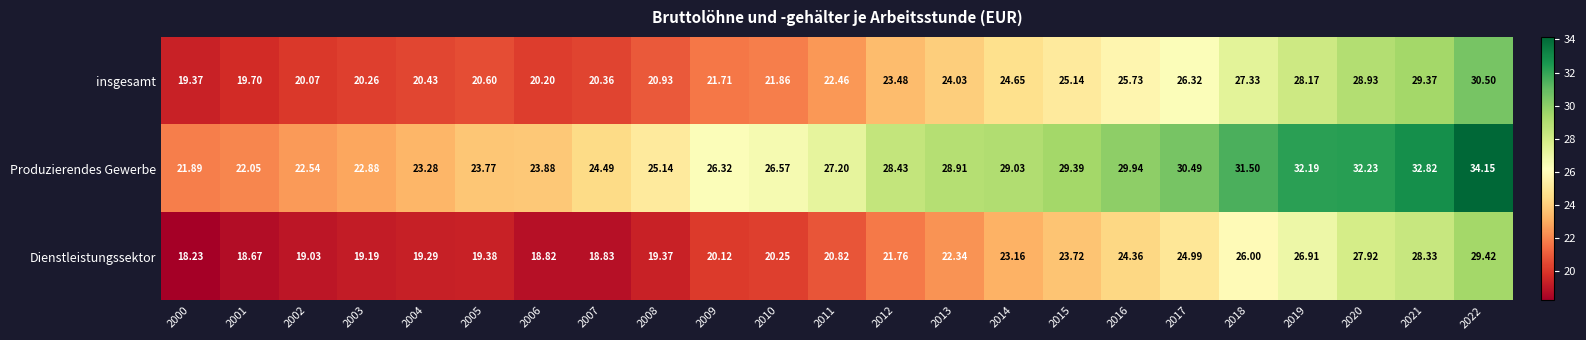

Which series has the widest spread of values?

Produzierendes Gewerbe